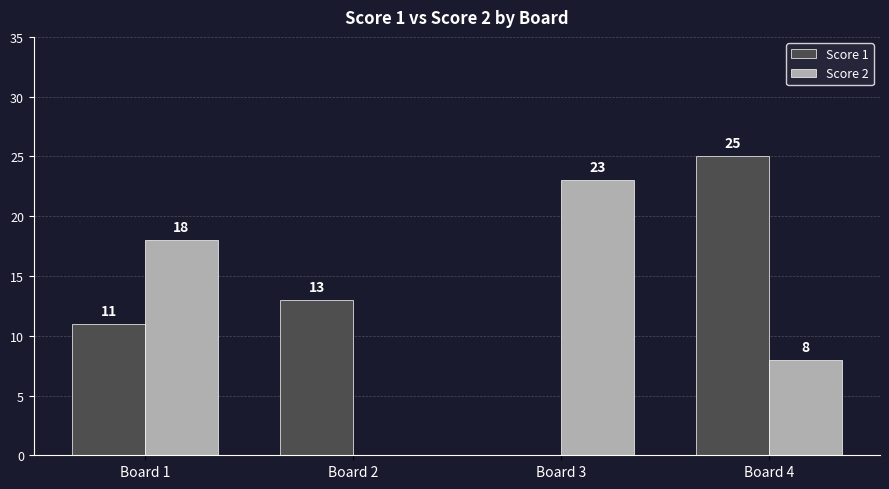

At which label does Score 1 reach its peak?

Board 4